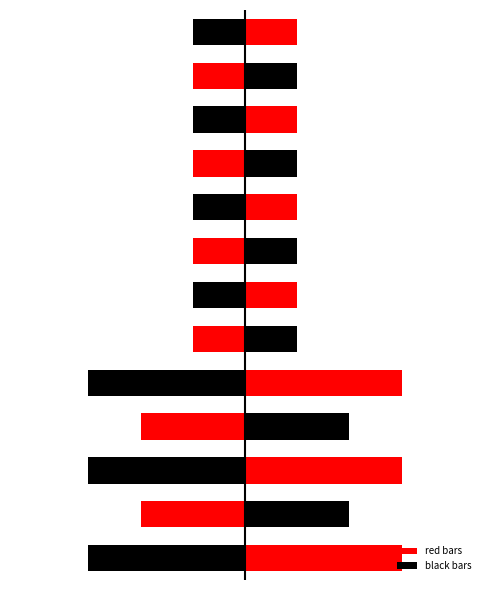

What is the difference between the maximum and second lowest values?

2